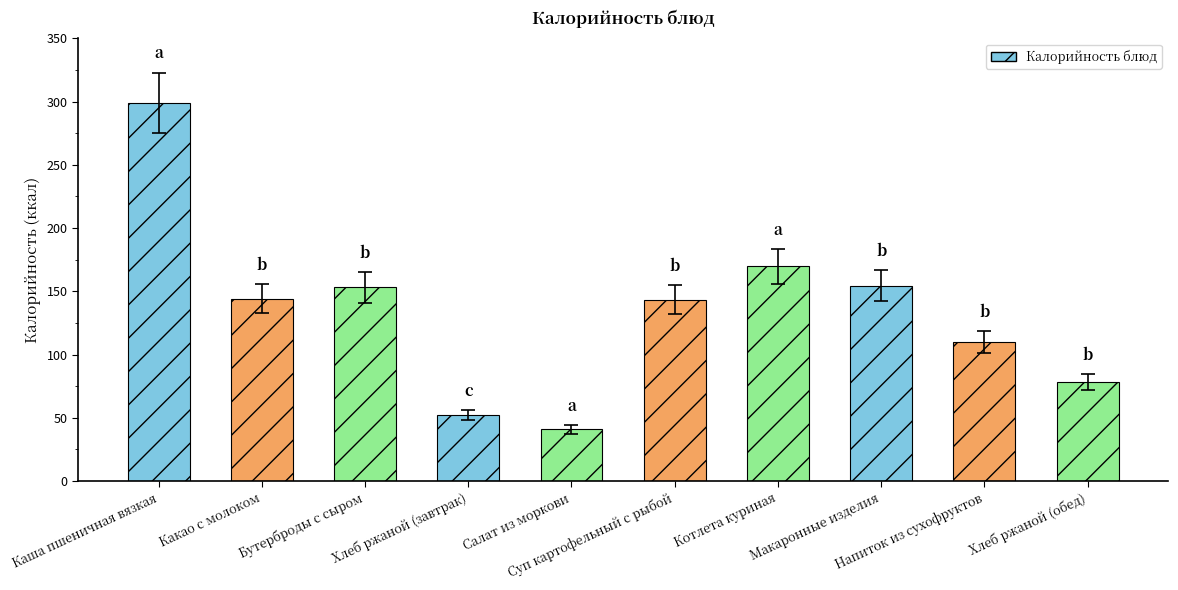

Is it true that the value at Суп картофельный с рыбой is 226.7?

False